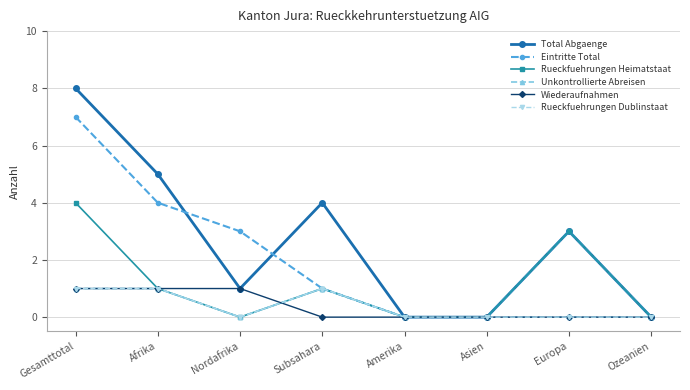

List the labels in order of Wiederaufnahmen value, largest first.

Gesamttotal, Afrika, Nordafrika, Subsahara, Amerika, Asien, Europa, Ozeanien